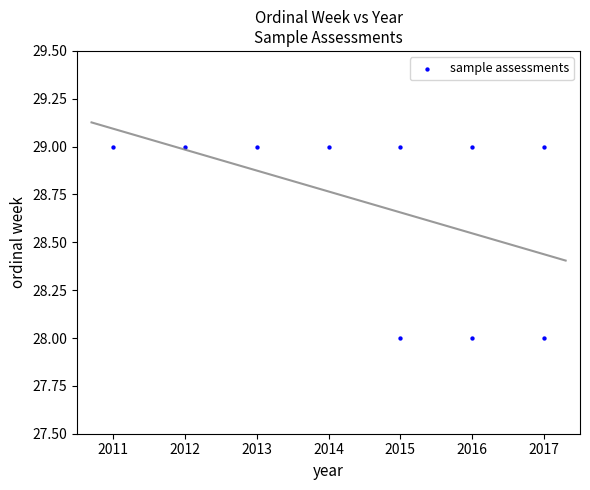

What is the range of X values (max minus min)?

6